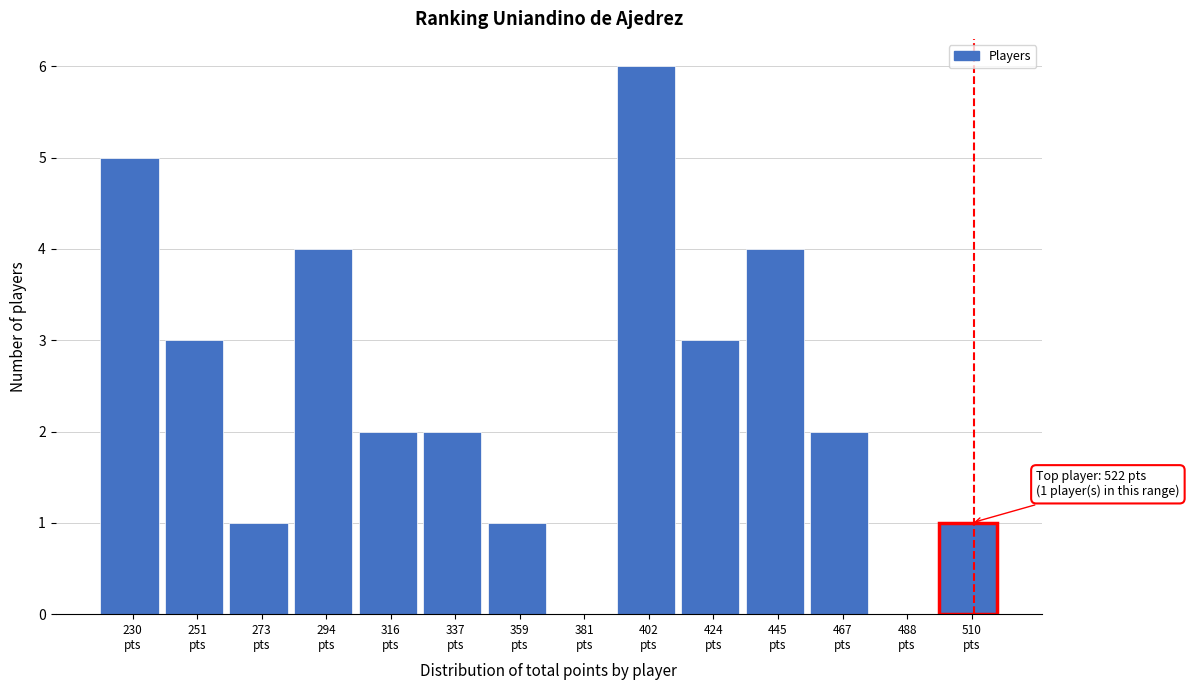

What is the maximum value shown in the chart?

6